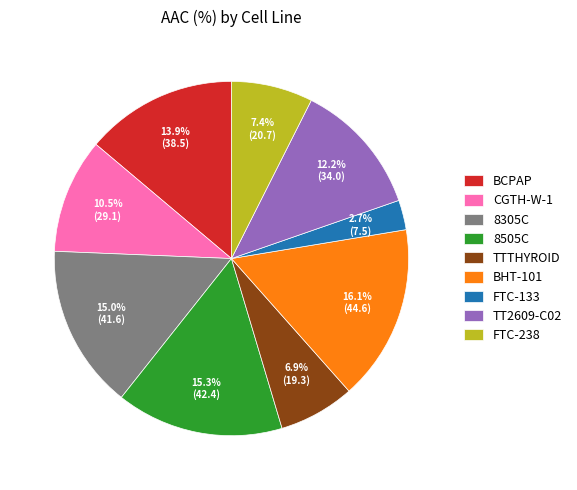

What portion of the pie excludes 8505C?

84.7%